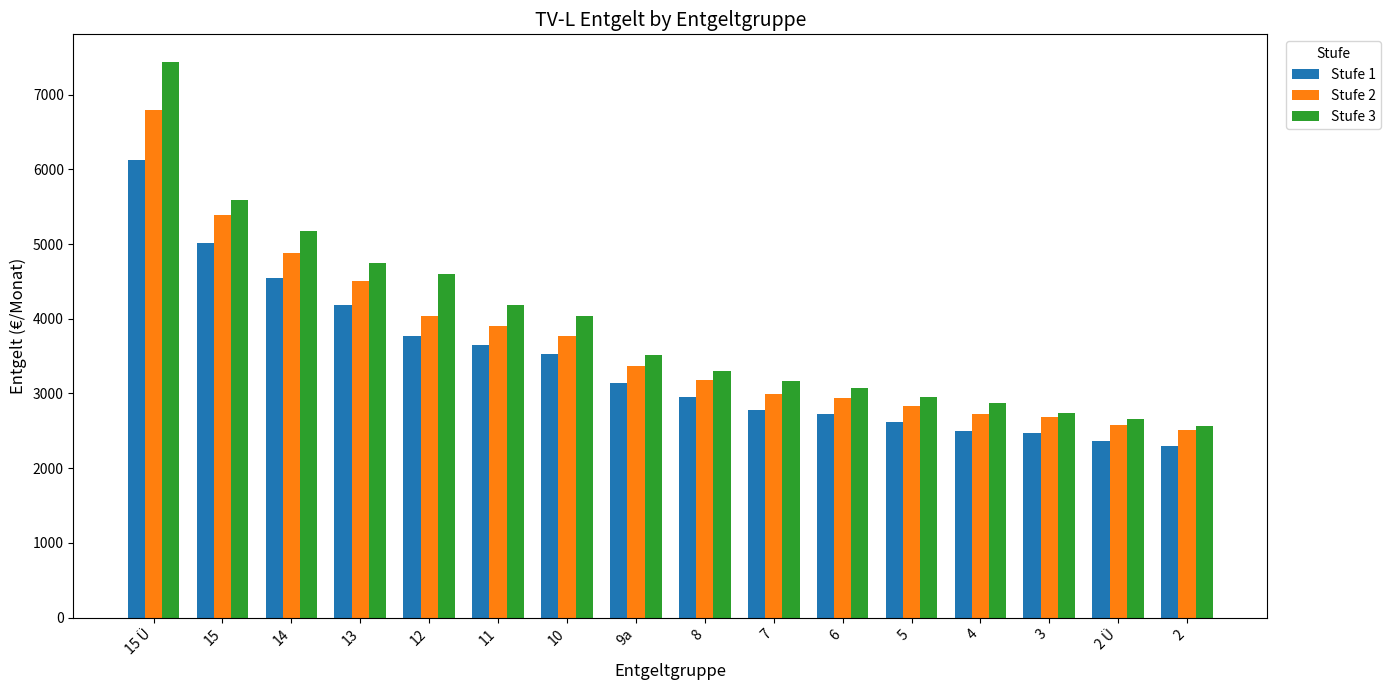

What is the sum of all Stufe 2 values?

59088.0